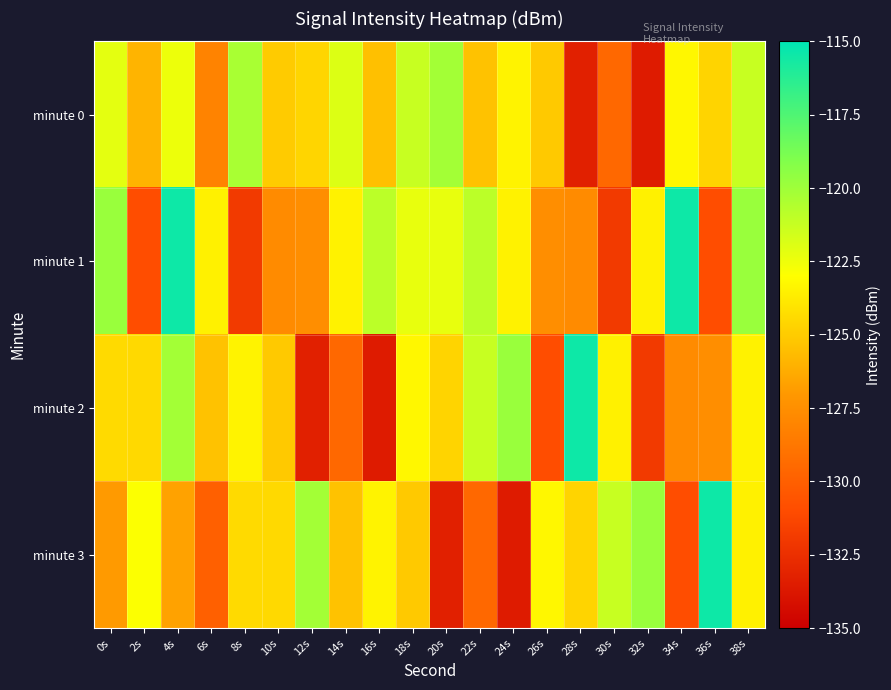

Reading right to left, list all the values displayed in this chart.

minute 0: 38s=-121.3	36s=-124.7	34s=-123.3	32s=-133.5	30s=-129.6	28s=-133.3	26s=-125.1	24s=-123.5	22s=-125.4	20s=-120.2	18s=-121.3	16s=-125.4	14s=-121.9	12s=-124.6	10s=-125.0	8s=-120.3	6s=-128.1	4s=-122.5	2s=-125.9	0s=-122.2
minute 1: 38s=-119.8	36s=-131.0	34s=-115.5	32s=-123.5	30s=-131.9	28s=-127.7	26s=-127.6	24s=-123.5	22s=-120.9	20s=-122.3	18s=-122.3	16s=-120.9	14s=-123.5	12s=-127.6	10s=-127.7	8s=-131.9	6s=-123.5	4s=-115.5	2s=-131.0	0s=-119.8
minute 2: 38s=-123.5	36s=-127.6	34s=-127.7	32s=-131.9	30s=-123.5	28s=-115.5	26s=-131.0	24s=-119.8	22s=-121.3	20s=-124.7	18s=-123.3	16s=-133.5	14s=-129.6	12s=-133.3	10s=-125.1	8s=-123.5	6s=-125.4	4s=-120.2	2s=-124.5	0s=-124.4
minute 3: 38s=-123.5	36s=-115.5	34s=-131.0	32s=-119.8	30s=-121.3	28s=-124.7	26s=-123.3	24s=-133.5	22s=-129.6	20s=-133.3	18s=-125.1	16s=-123.5	14s=-125.4	12s=-120.2	10s=-124.5	8s=-124.4	6s=-130.0	4s=-126.6	2s=-122.9	0s=-126.9